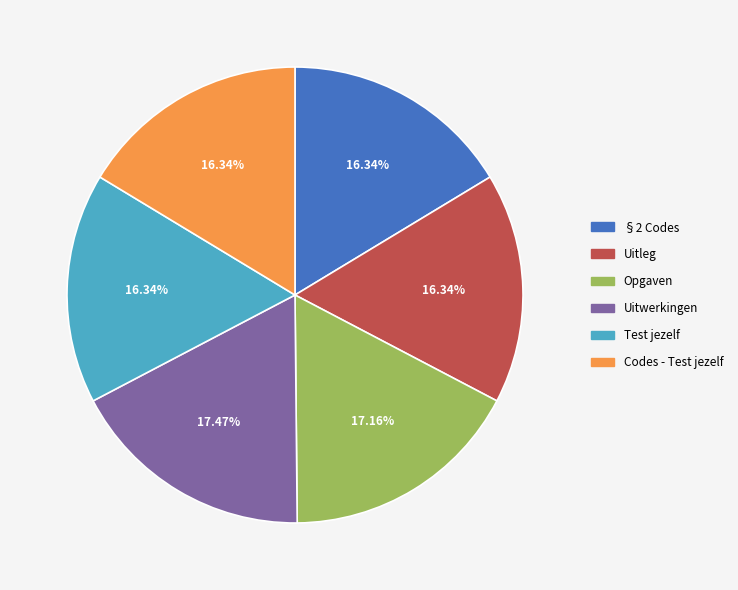

What percentage is the Opgaven slice, to the nearest percent?

17%